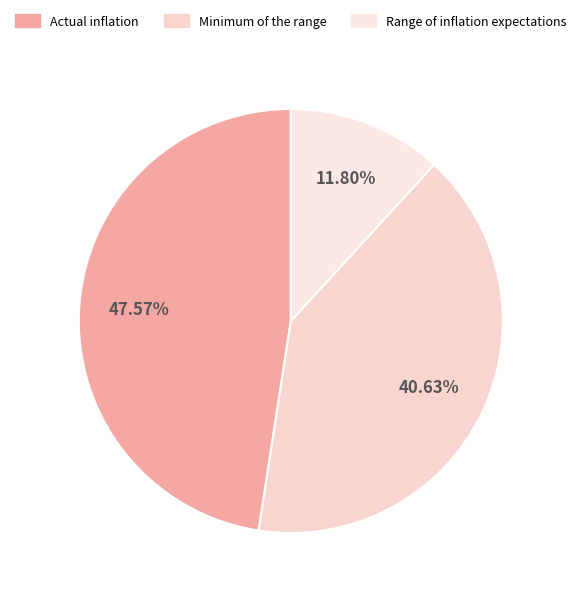

True or false: Range of inflation expectations accounts for 12% of the total.

True